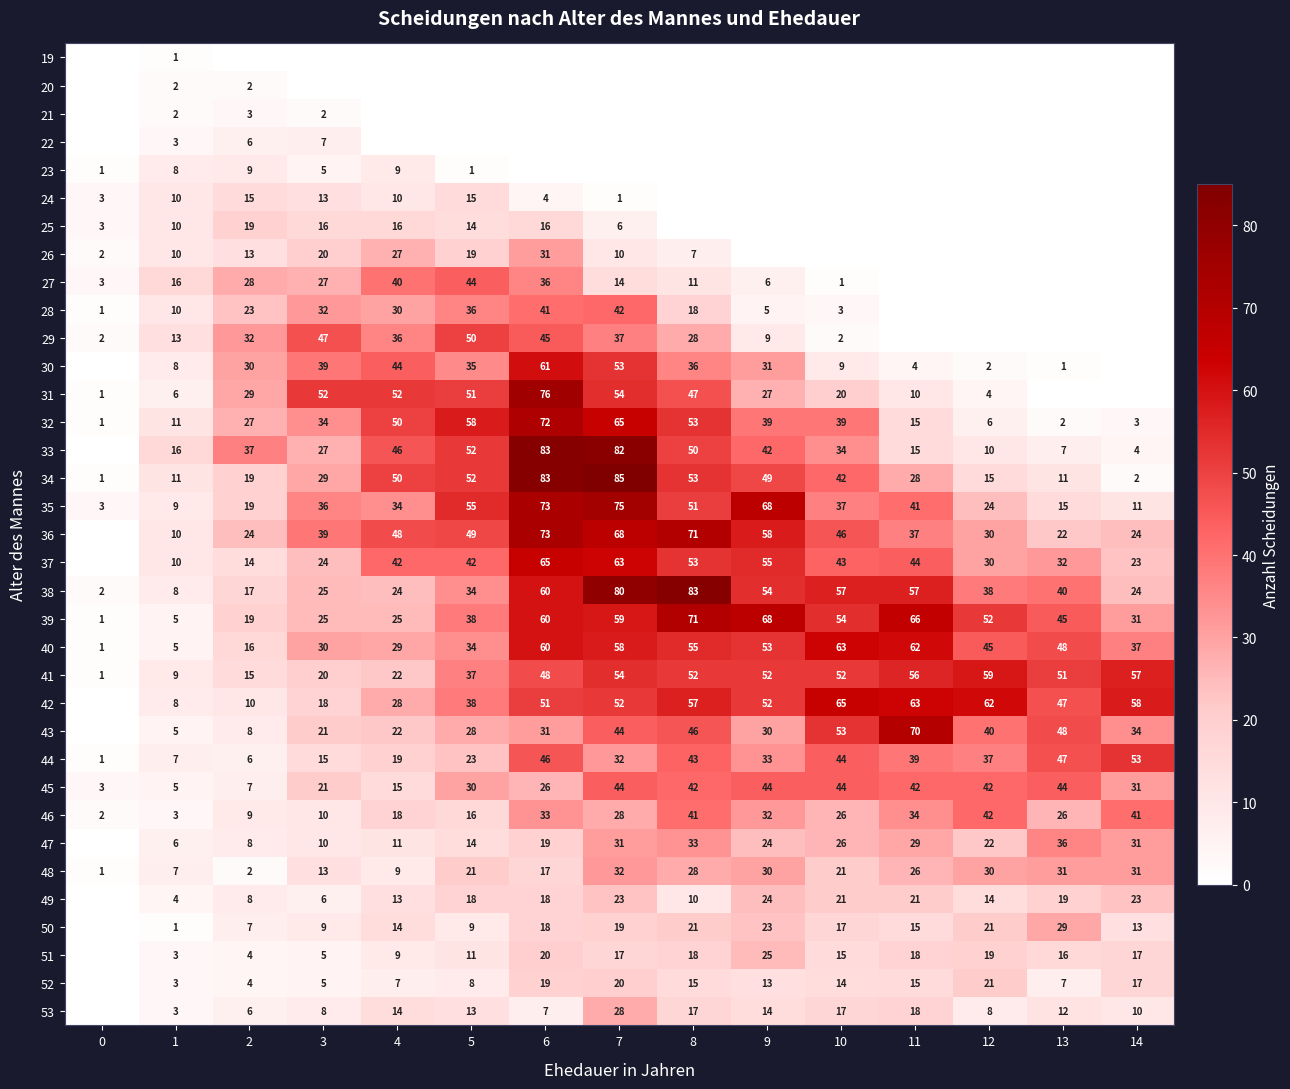

What is the difference between the maximum and minimum values in the 46 series?

40